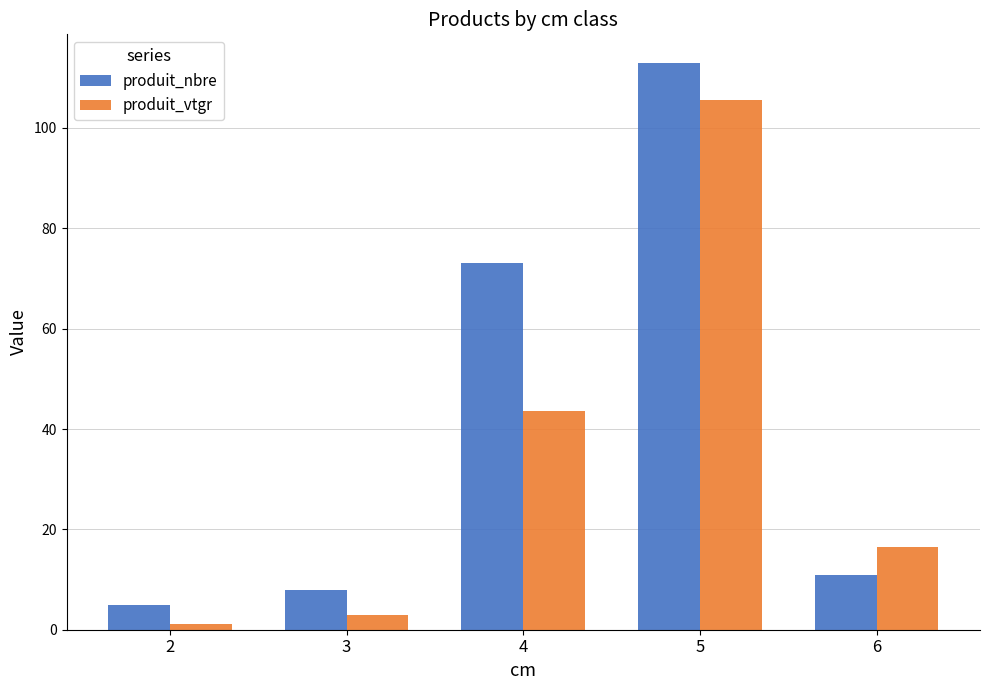

The produit_nbre series shows 8.0 at 3. True or false?

True